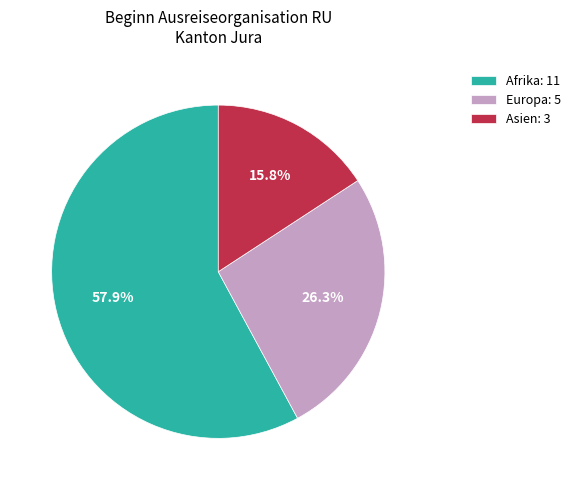

What percentage do Afrika: 11 and Asien: 3 together represent?

73.7%